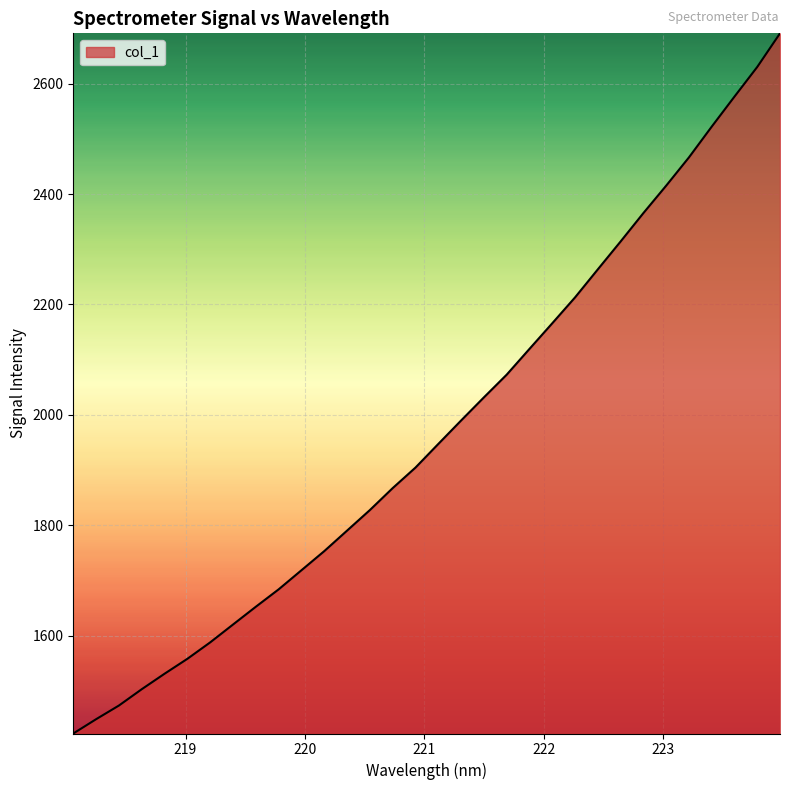

What is the difference between the maximum and minimum values?

1268.7